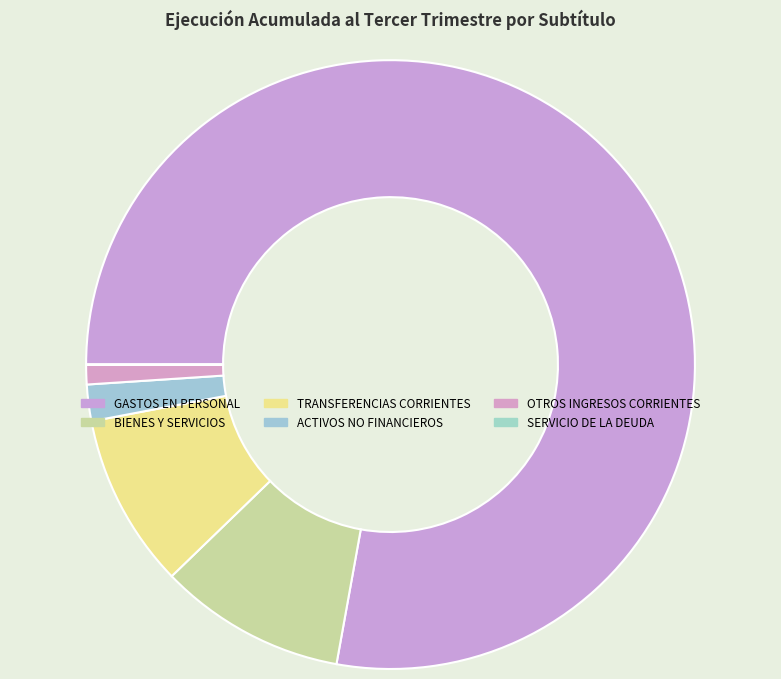

What percentage is the OTROS INGRESOS CORRIENTES slice, to the nearest percent?

1%